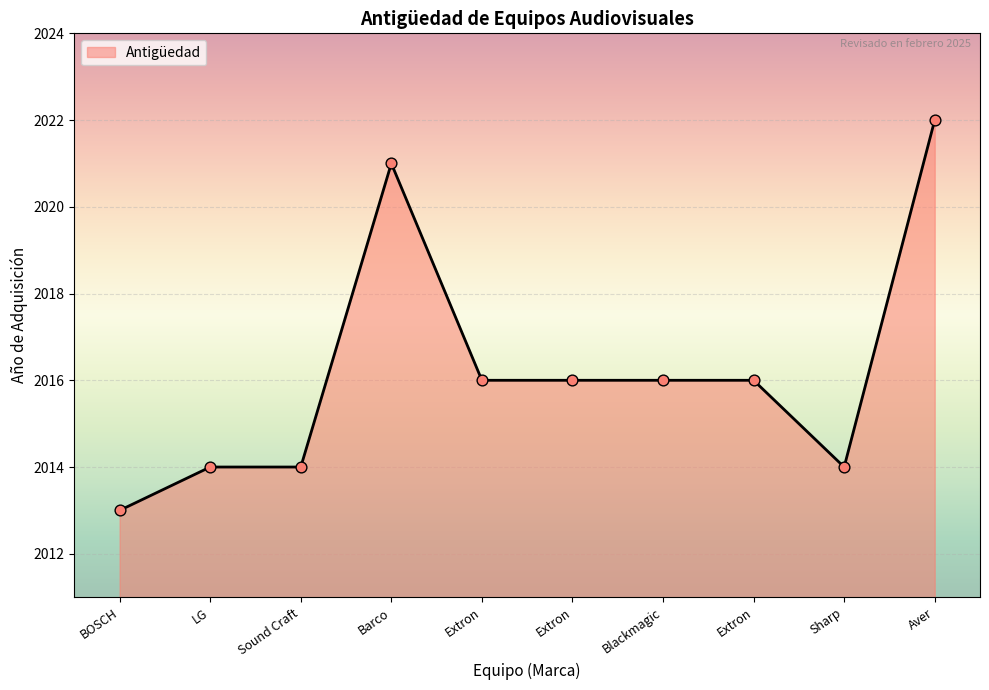

How many lines are shown in the chart?

1